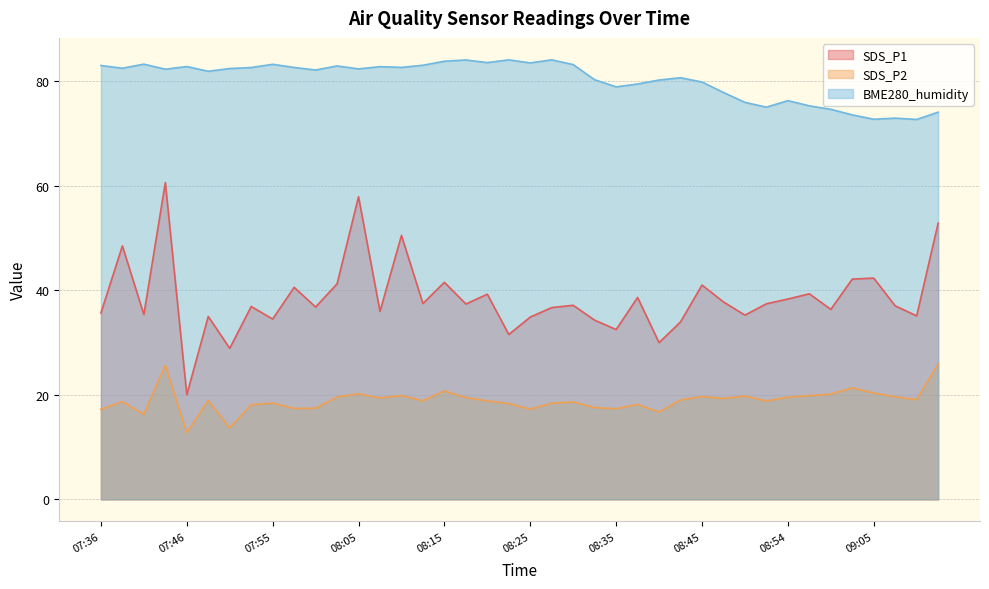

What is the highest value of the BME280_humidity series?

84.1